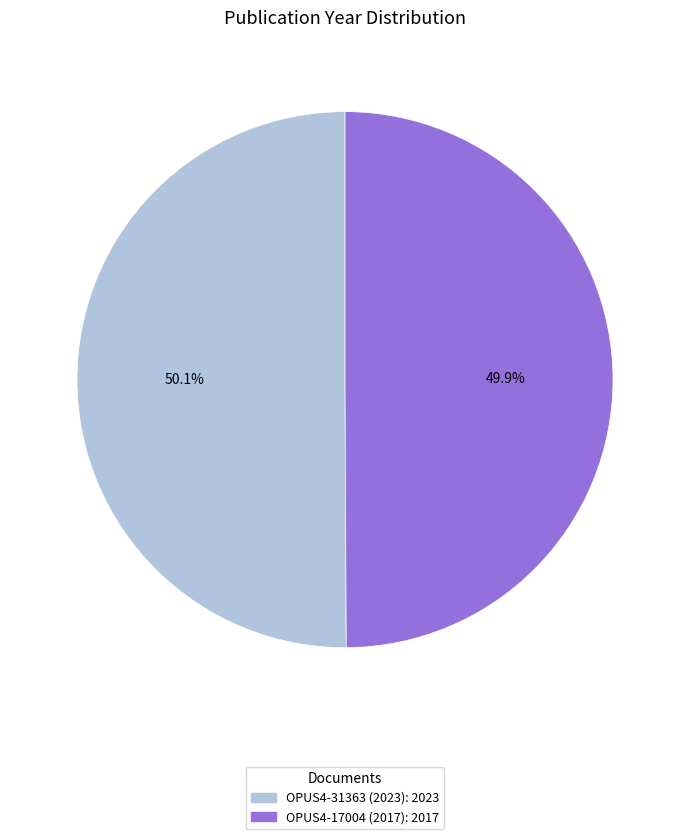

What percentage is the OPUS4-17004 (2017) slice, to the nearest percent?

50%